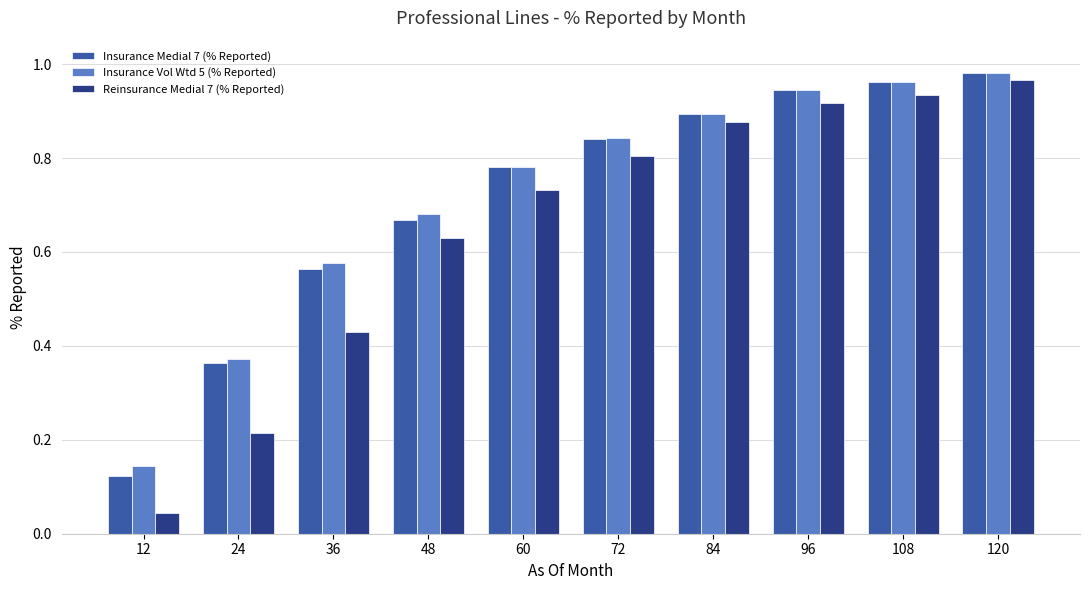

The Insurance Medial 7 (% Reported) series shows 0.9 at 96. True or false?

True